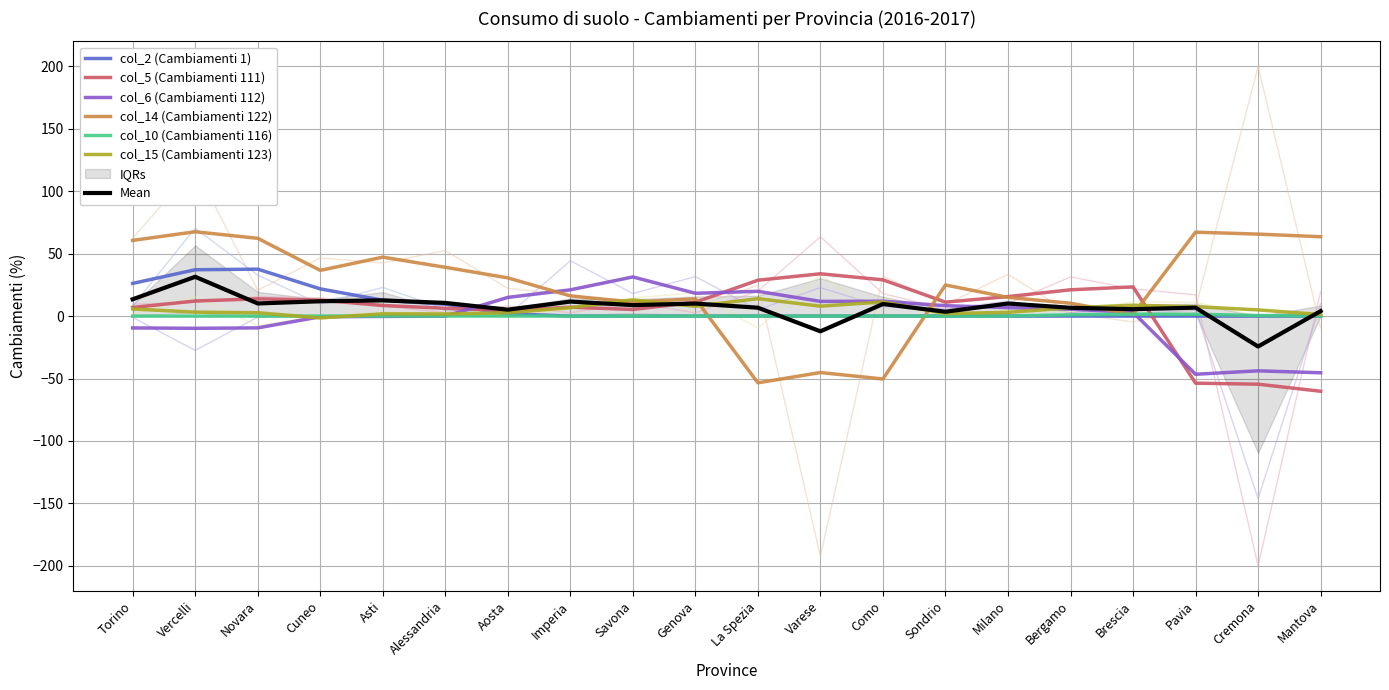

Is the value of col_15 (Cambiamenti 123) at Milano greater than the value of col_6 (Cambiamenti 112) at Como?

No